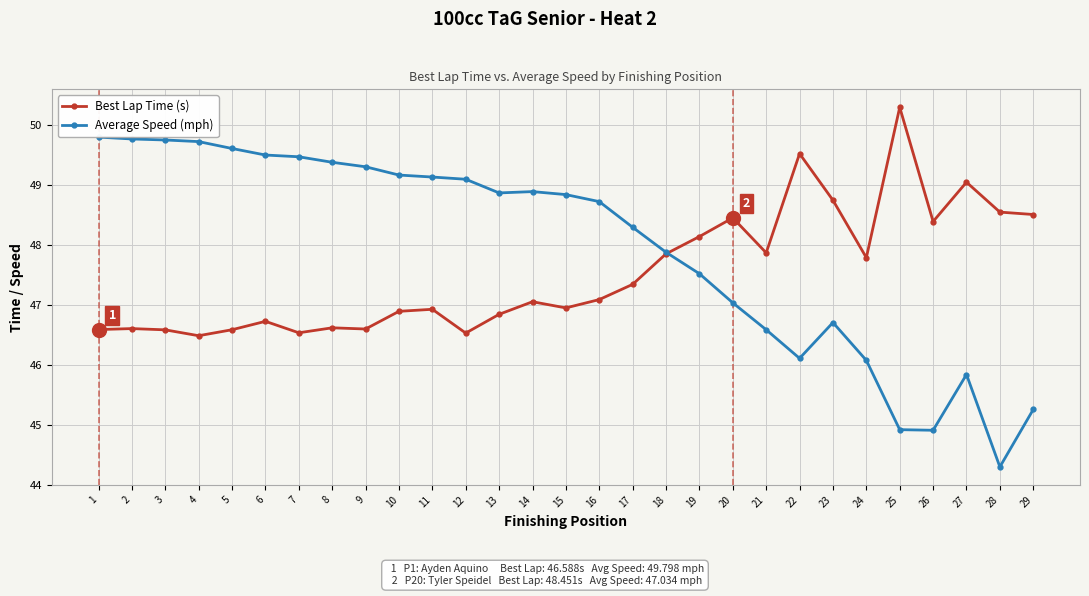

The Best Lap Time (s) series shows 46.7 at 6. True or false?

True